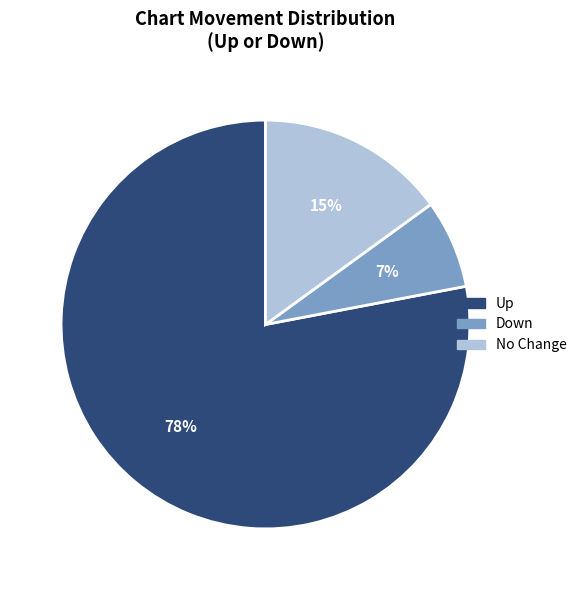

To the nearest percent, what is the average slice percentage?

33%